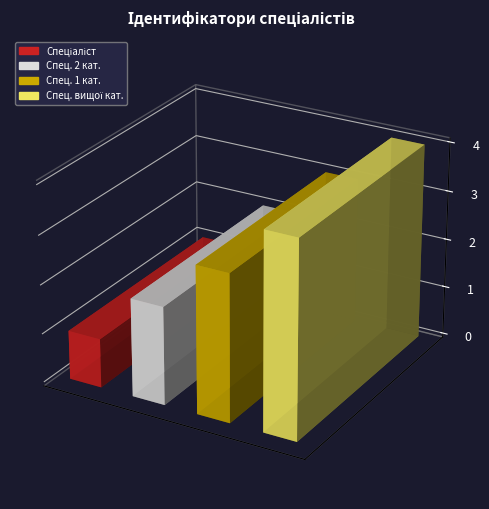

Approximately how many times larger is the value at Спеціаліст compared to Спеціаліст вищої категорії?

0.2